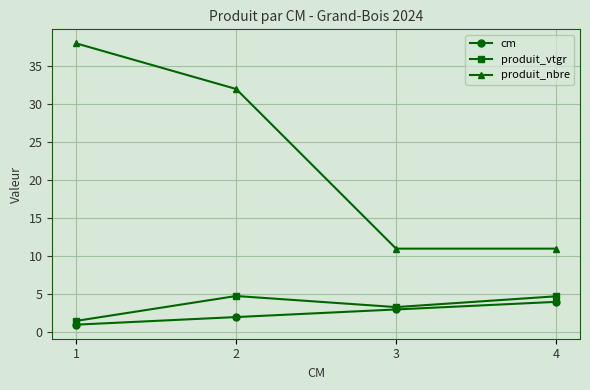

What is the difference between the highest and lowest values at 1?

37.0